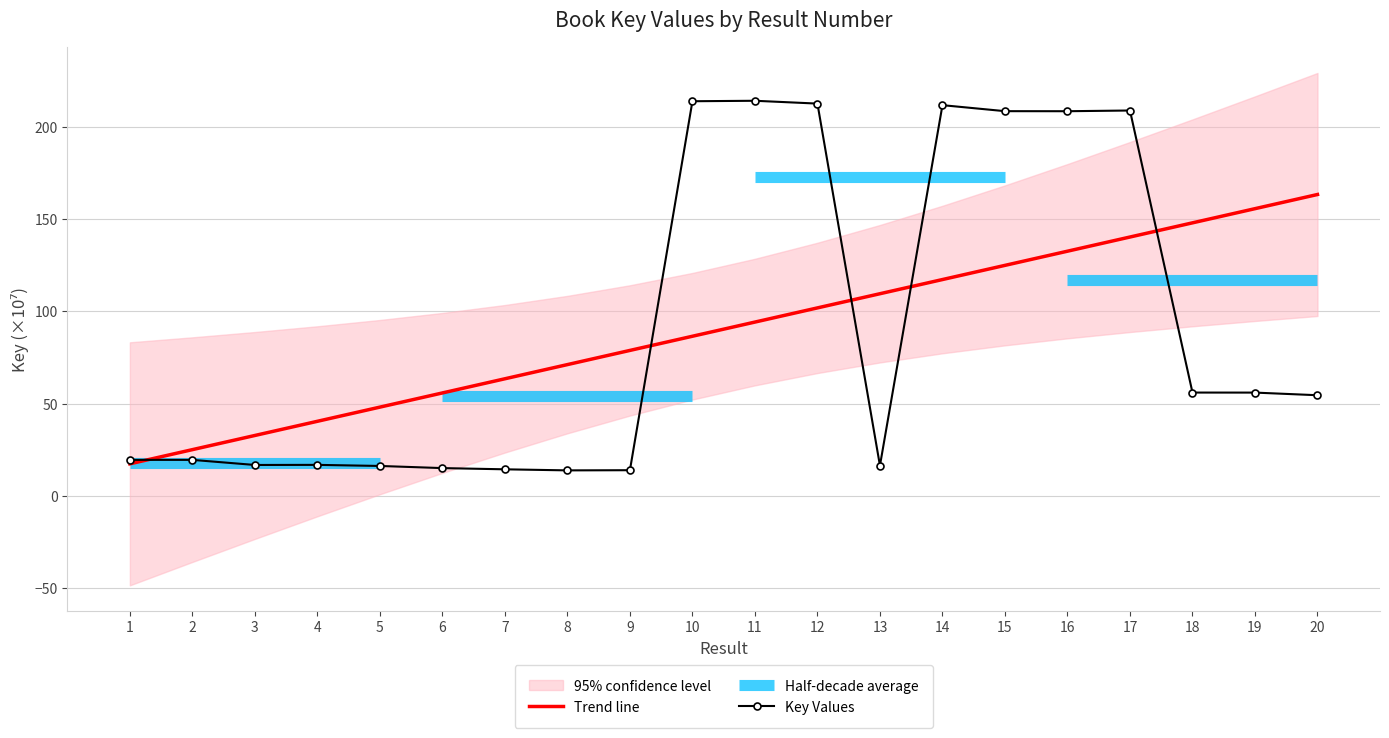

The chart shows a value of 73.1 at 16. True or false?

False